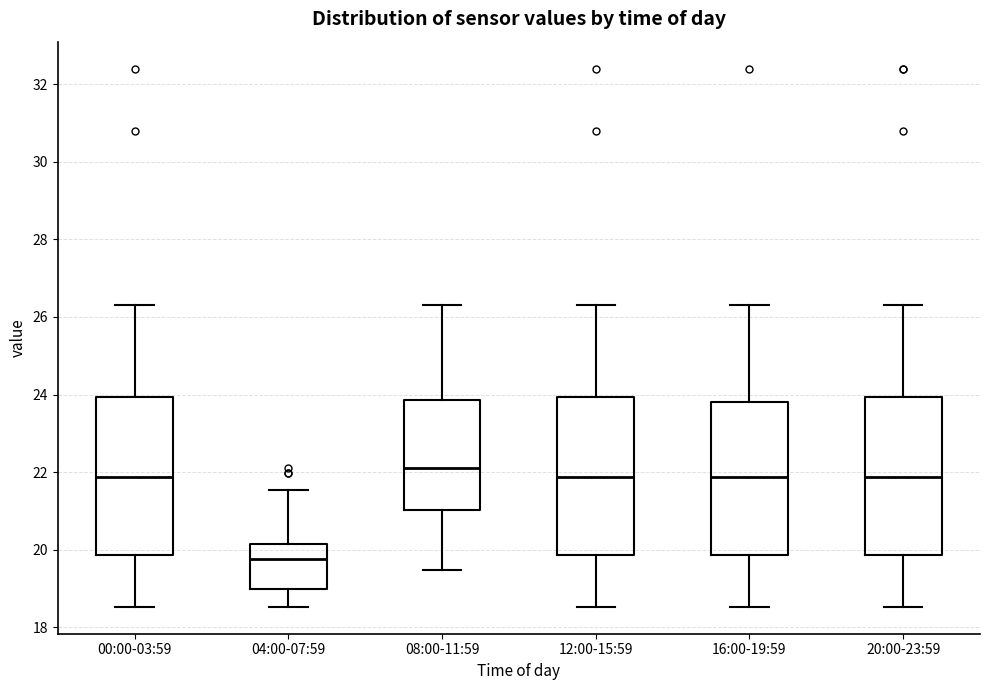

Reading left to right, read every box against the y-axis: the position of its median line, the range the box covers, and the ends of its whiskers. The values are not printed on the chart, so give them approximately, as read against the axis.

00:00-03:59: median 21.8, box 19.8 to 24.0, whiskers 18.6 to 26.4
04:00-07:59: median 19.8, box 19.0 to 20.2, whiskers 18.6 to 21.6
08:00-11:59: median 22.2, box 21.0 to 23.8, whiskers 19.4 to 26.4
12:00-15:59: median 21.8, box 19.8 to 24.0, whiskers 18.6 to 26.4
16:00-19:59: median 21.8, box 19.8 to 23.8, whiskers 18.6 to 26.4
20:00-23:59: median 21.8, box 19.8 to 24.0, whiskers 18.6 to 26.4